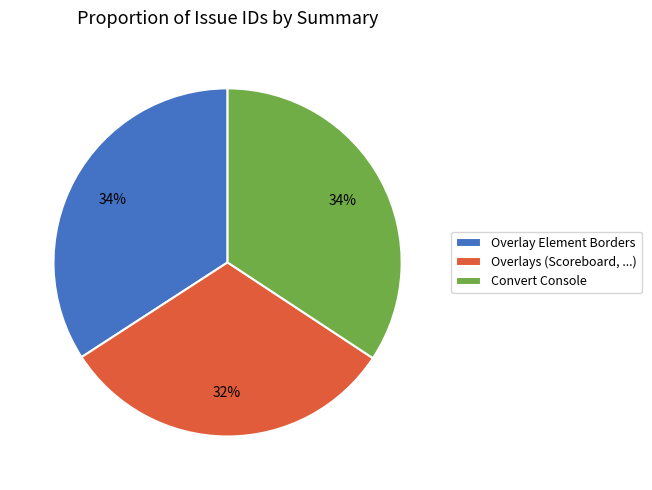

Is the sum of Overlays (Scoreboard, ...) and Convert Console greater than half?

Yes